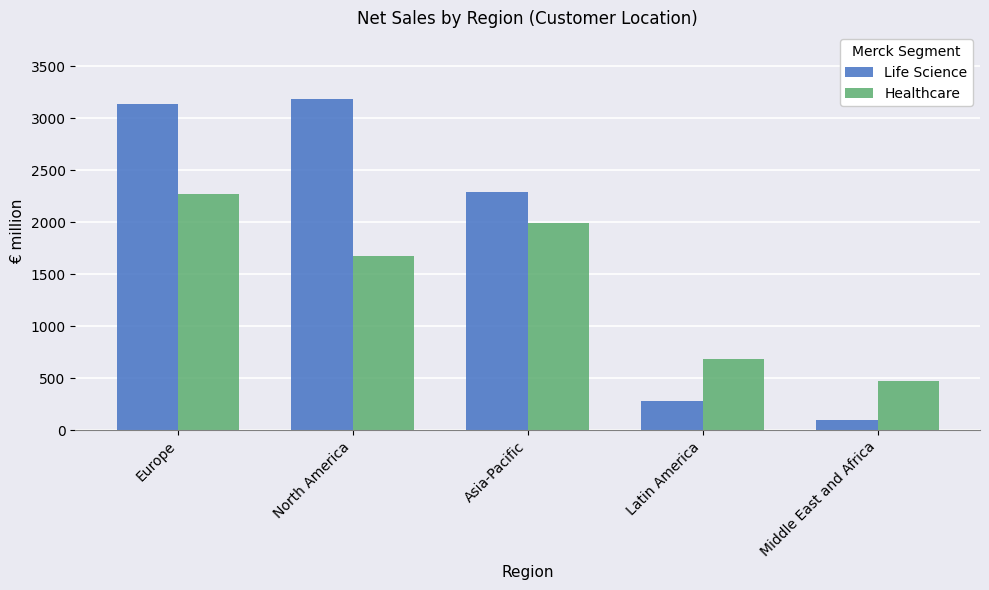

What is the sum of all Healthcare values?

7088